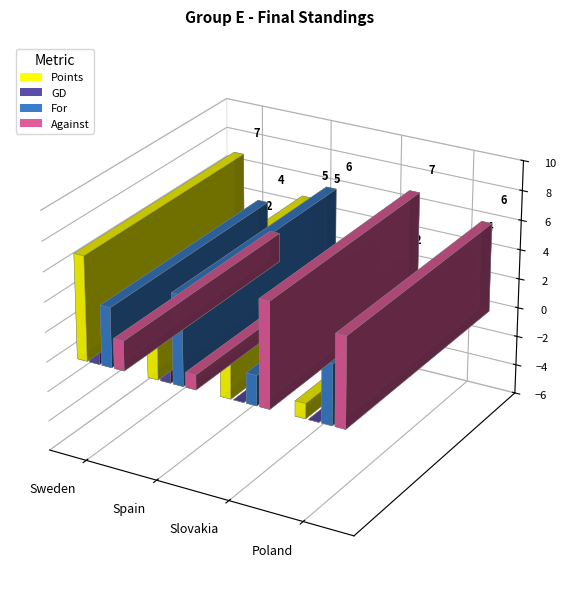

Reading left to right, what are all the values shown in this chart?

Points: 7	5	3	1
GD: 2	5	-5	-2
For: 4	6	2	4
Against: 2	1	7	6